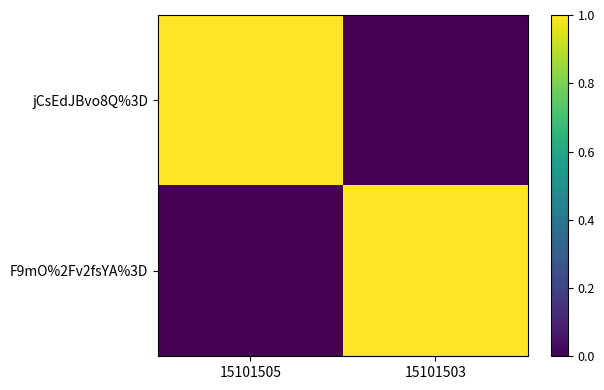

Reading left to right, what are all the values shown in this chart?

jCsEdJBvo8Q%3D: 15101505=1	15101503=0
F9mO%2Fv2fsYA%3D: 15101505=0	15101503=1